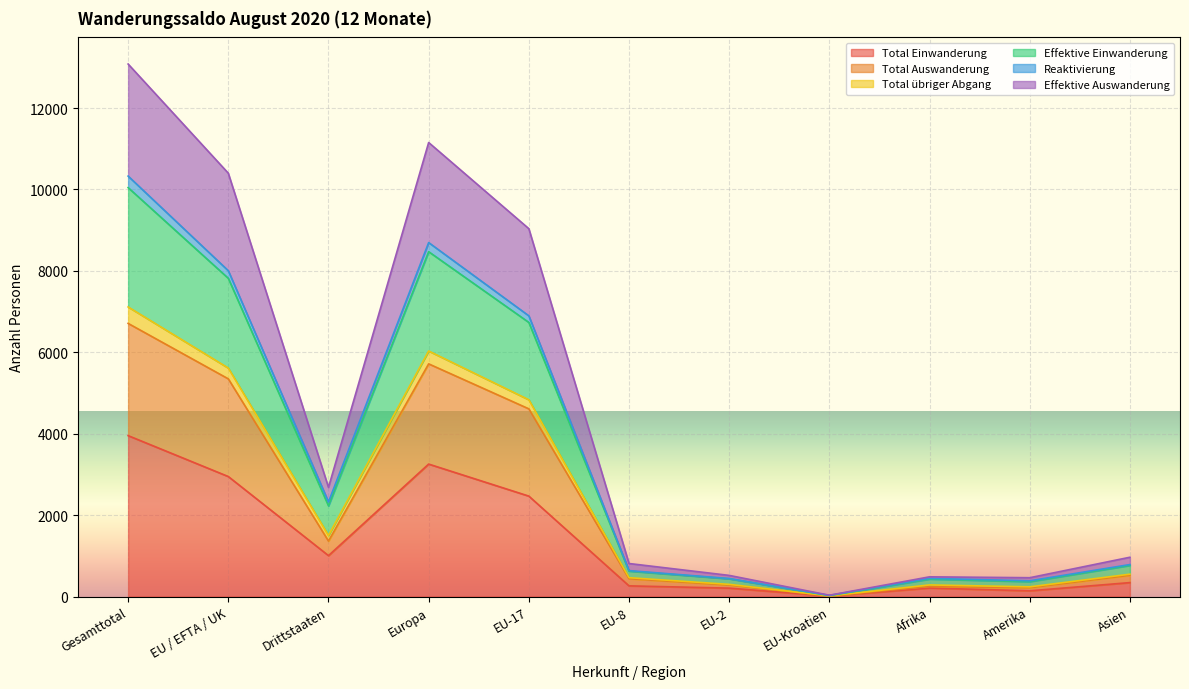

What are all the series names shown in the legend?

Total Einwanderung, Total Auswanderung, Total übriger Abgang, Effektive Einwanderung, Reaktivierung, Effektive Auswanderung